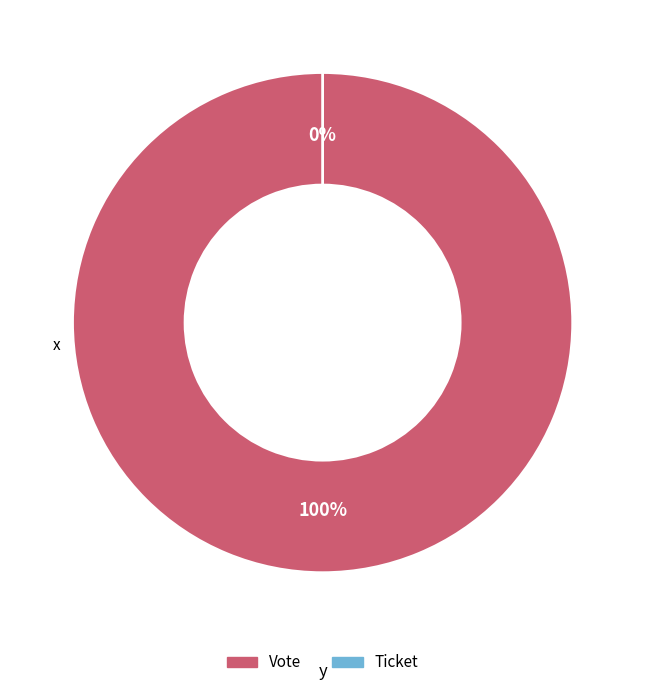

To the nearest percent, what is the difference between the Vote and Ticket slice percentages?

100%